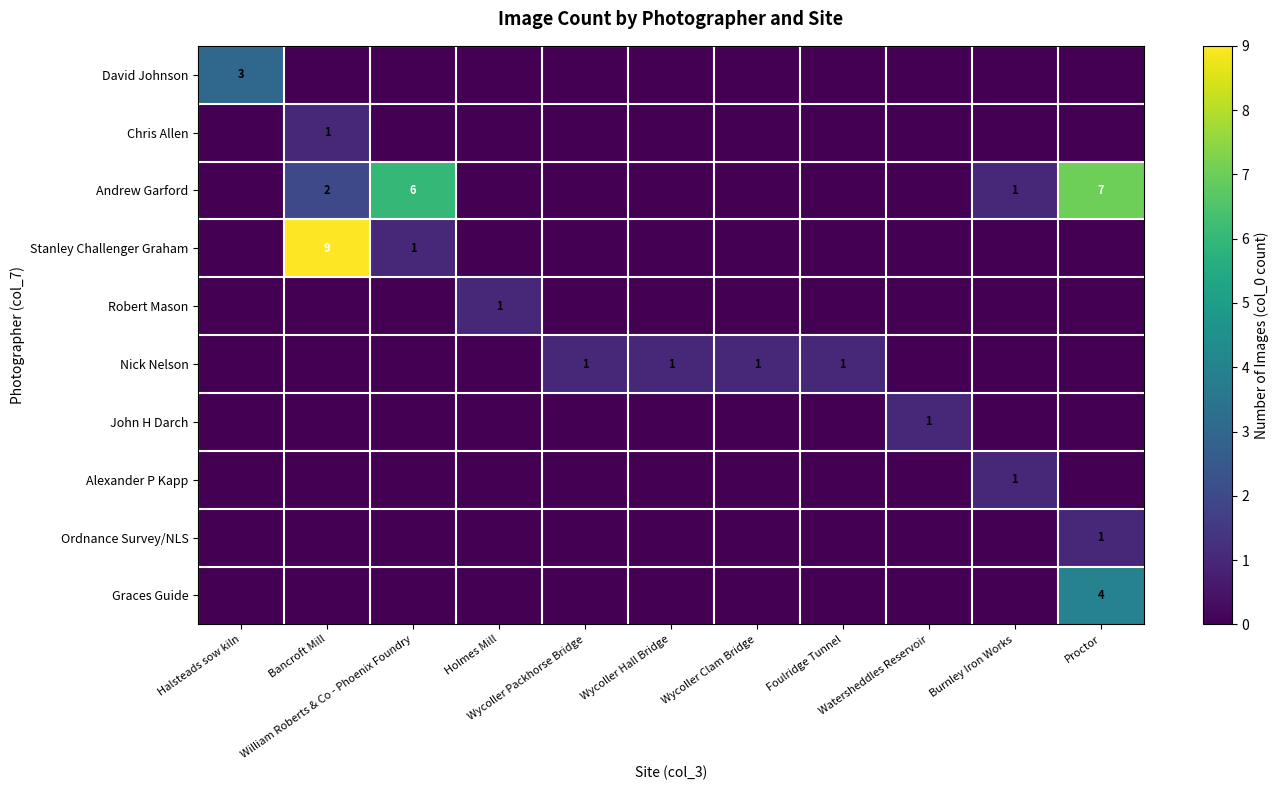

Which category has the highest value across all series?

Bancroft Mill